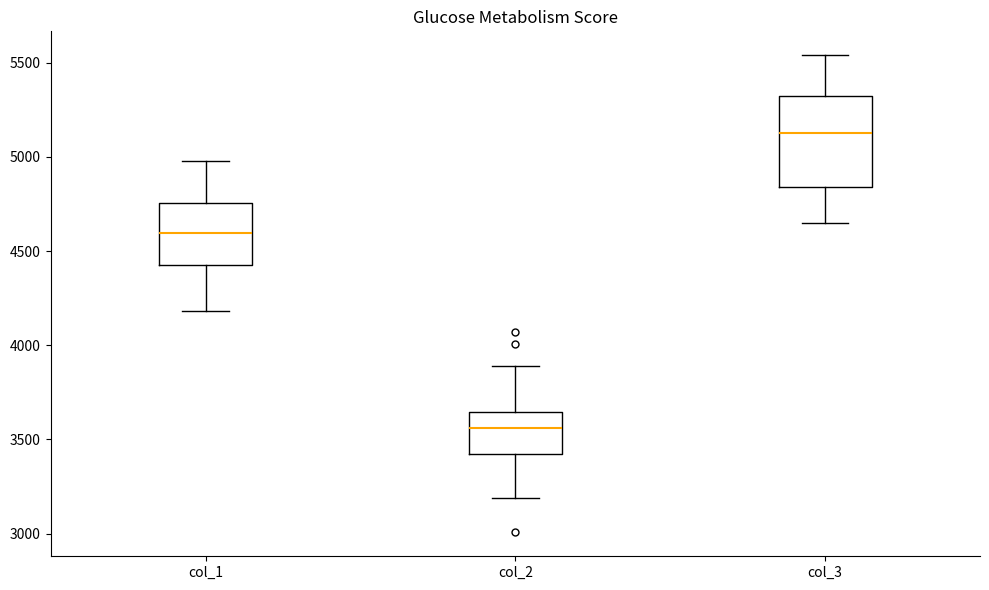

Where does the lower whisker of the box for col_2 end on the y-axis? The values are not printed on the chart, so give them approximately, as read against the axis.

3200